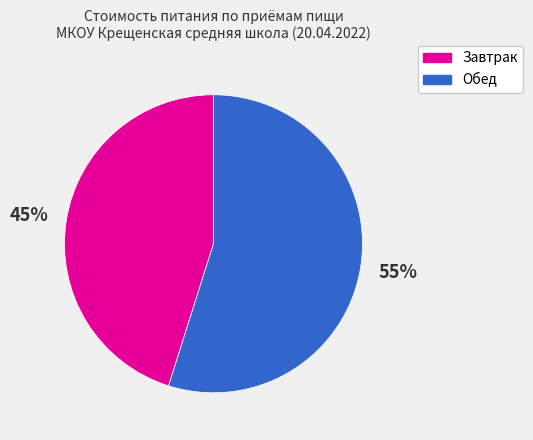

To the nearest percent, what is the average slice percentage?

50%